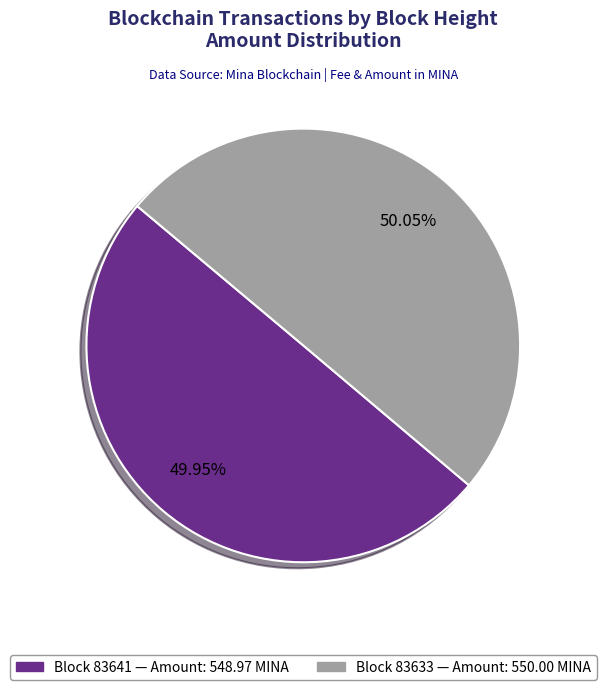

What is the ratio of the value at Block 83633 — Amount: 550.00 MINA to the value at Block 83641 — Amount: 548.97 MINA?

1.0